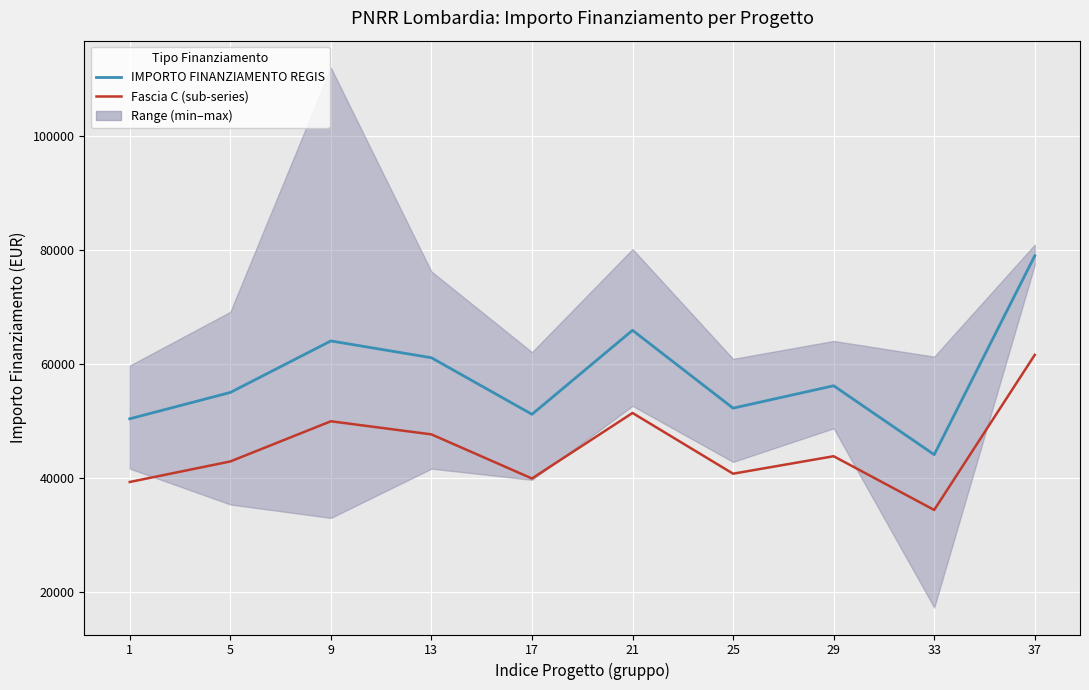

True or false: Fascia C (sub-series) has a value of 13935.2 at 37.

False